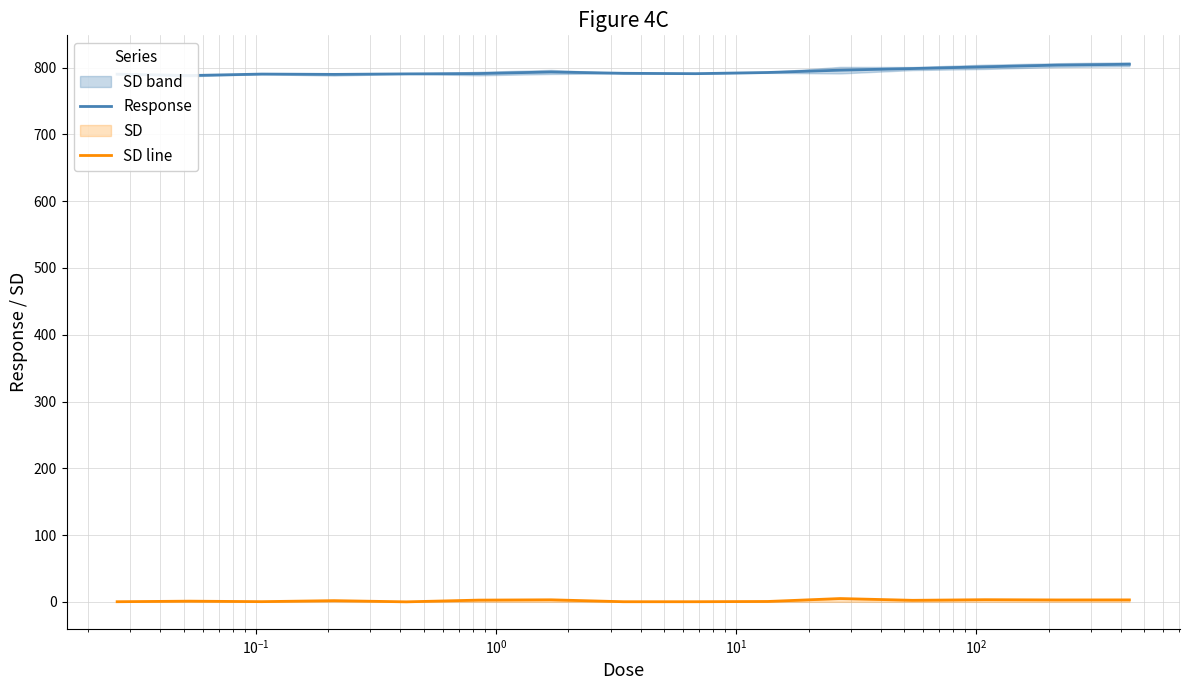

Is it true that SD line equals 0.0 at $\mathdefault{10^{1}}$?

True